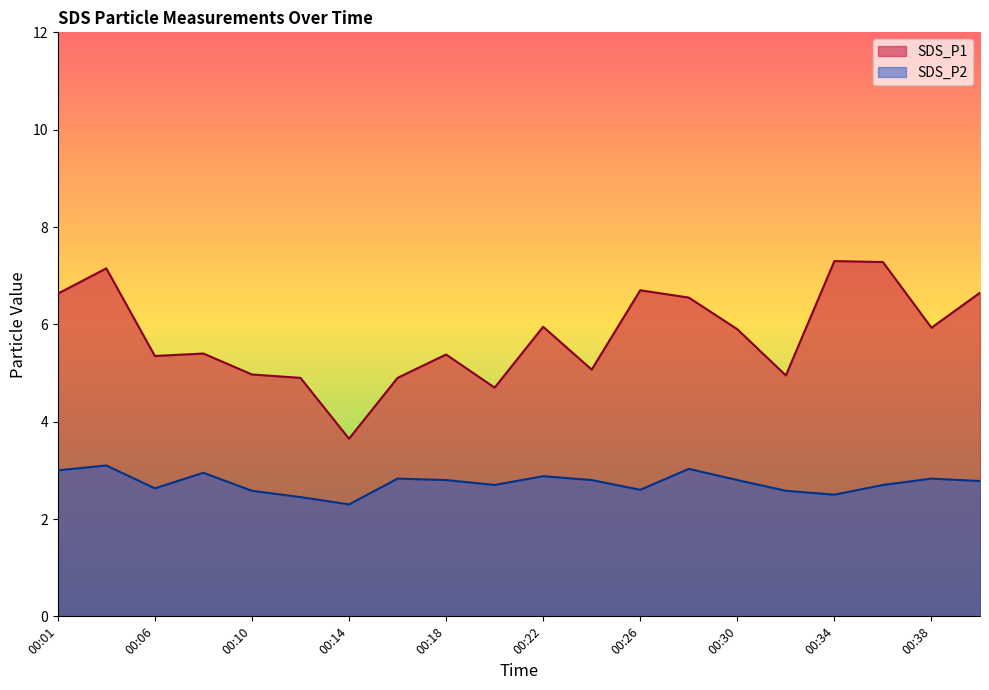

Which category has the highest value across all series?

00:34